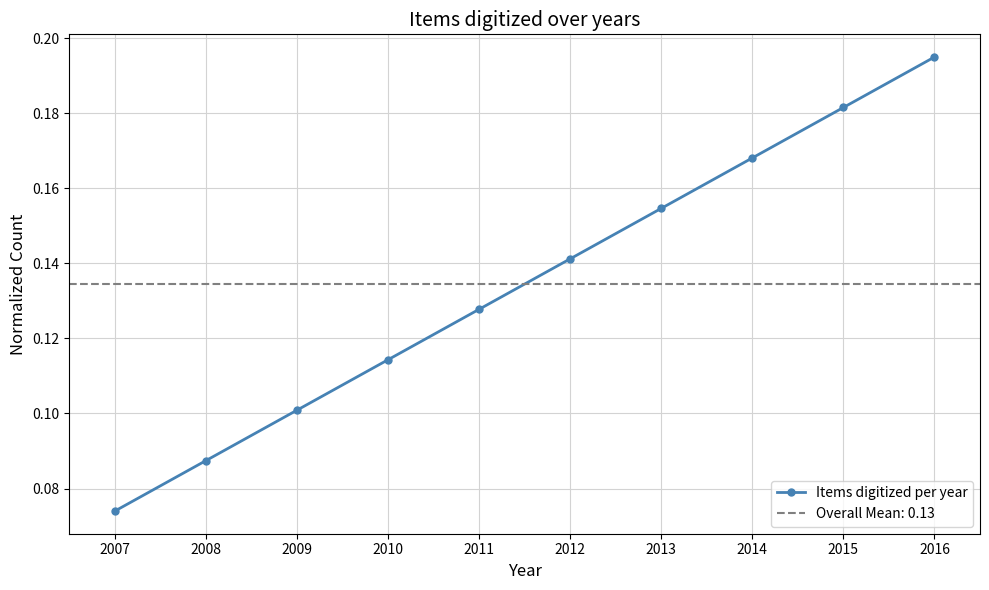

The chart shows a value of 0.2 at 2011. True or false?

False